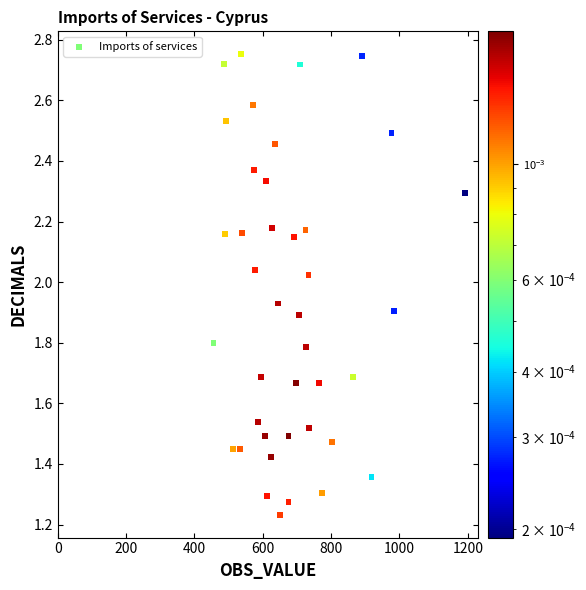

What is the range of X values (max minus min)?

737.0